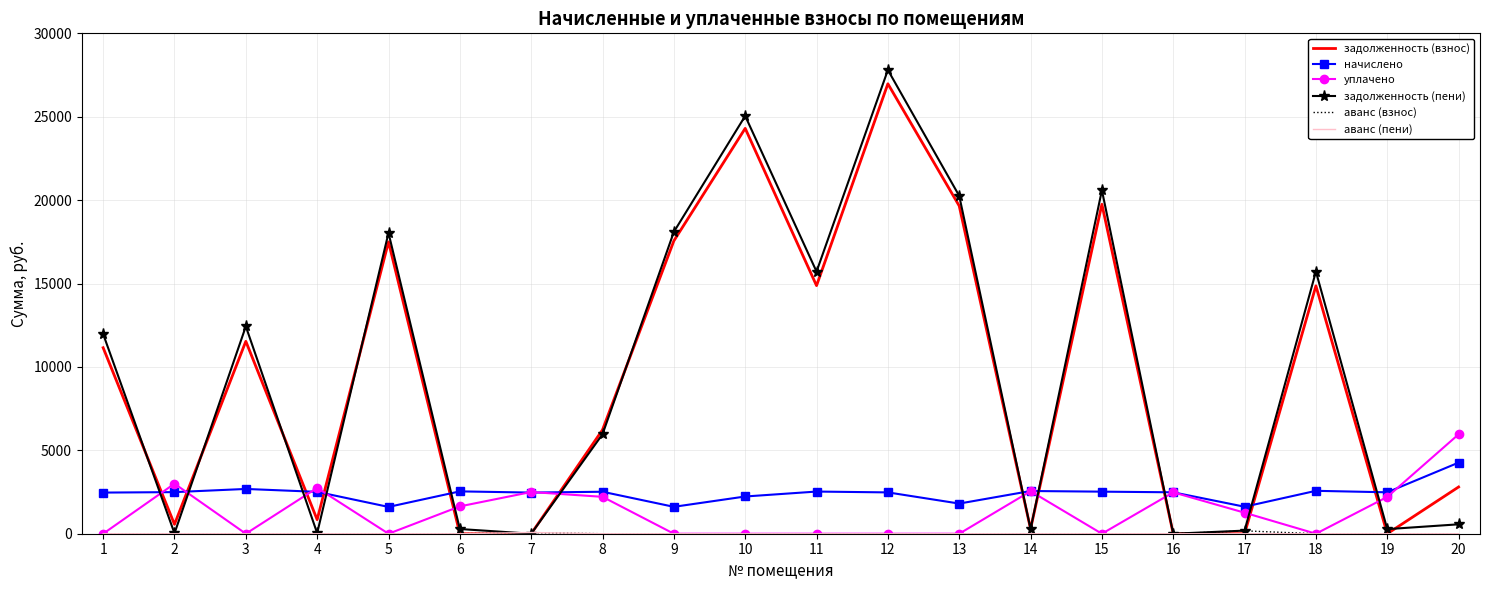

Between which two adjacent categories do уплачено and задолженность (пени) first intersect?

1 and 2